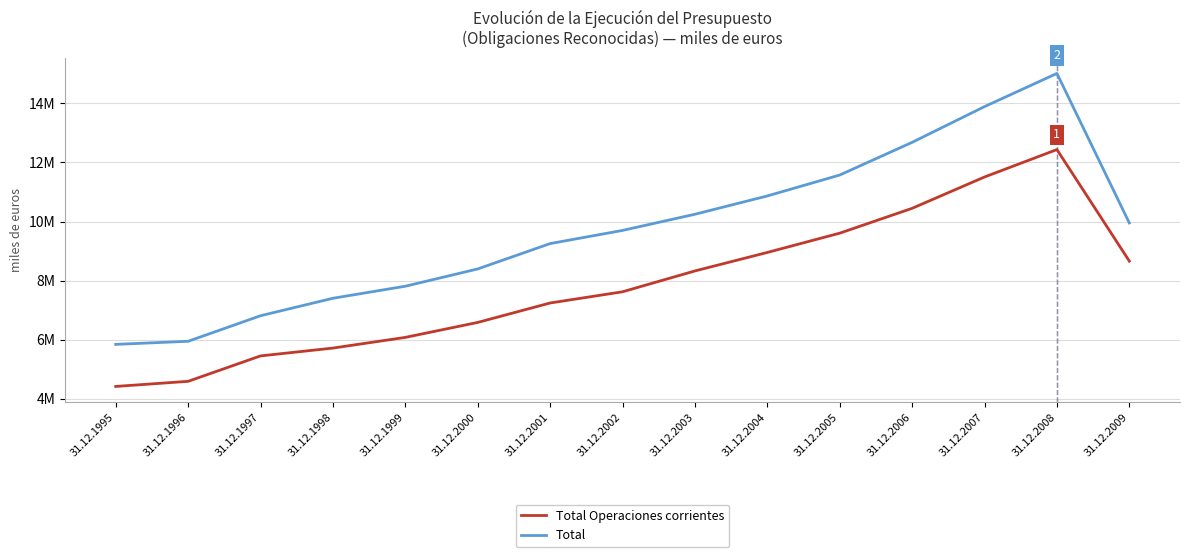

Is this an area chart (filled region under the line)?

No